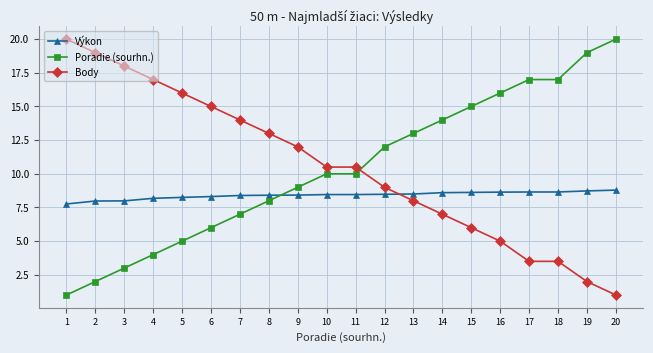

Is it true that Body equals 2.0 at 19?

True